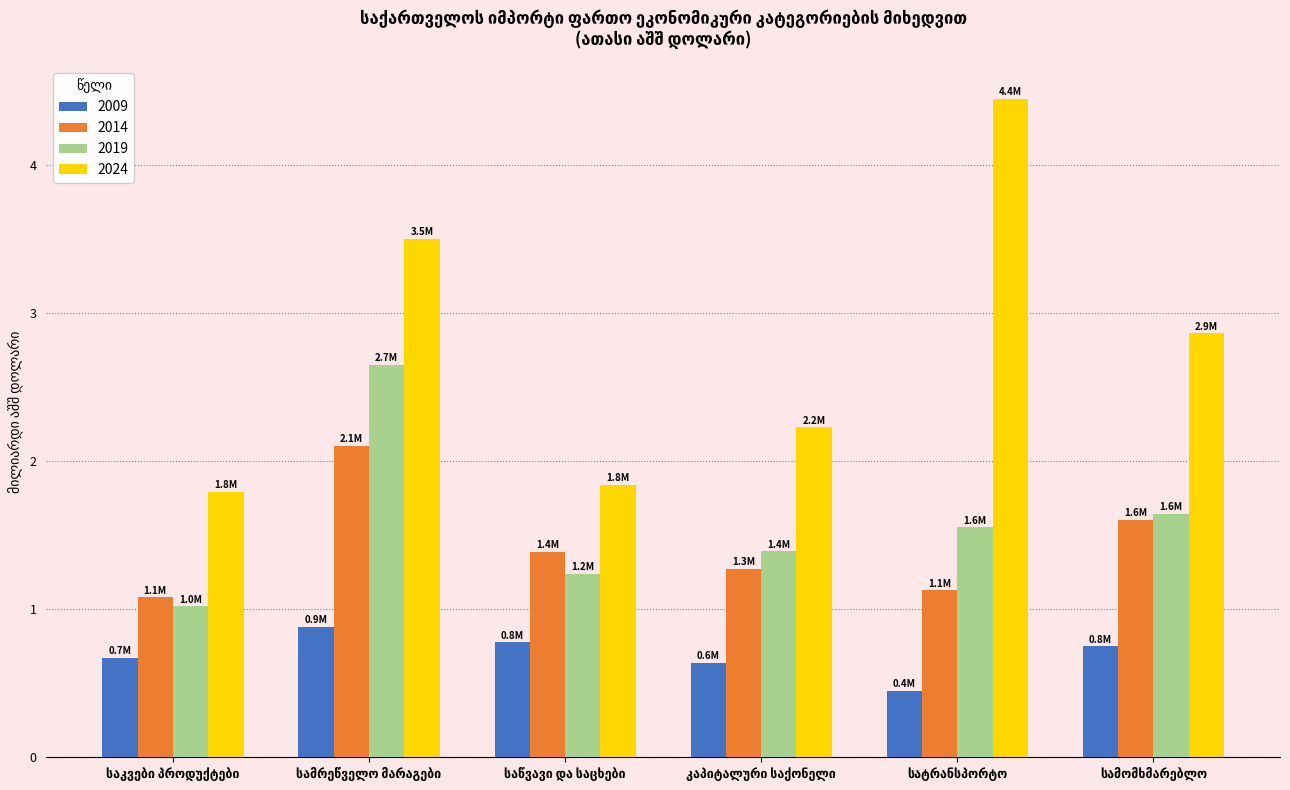

What are all the series names shown in the legend?

2009, 2014, 2019, 2024